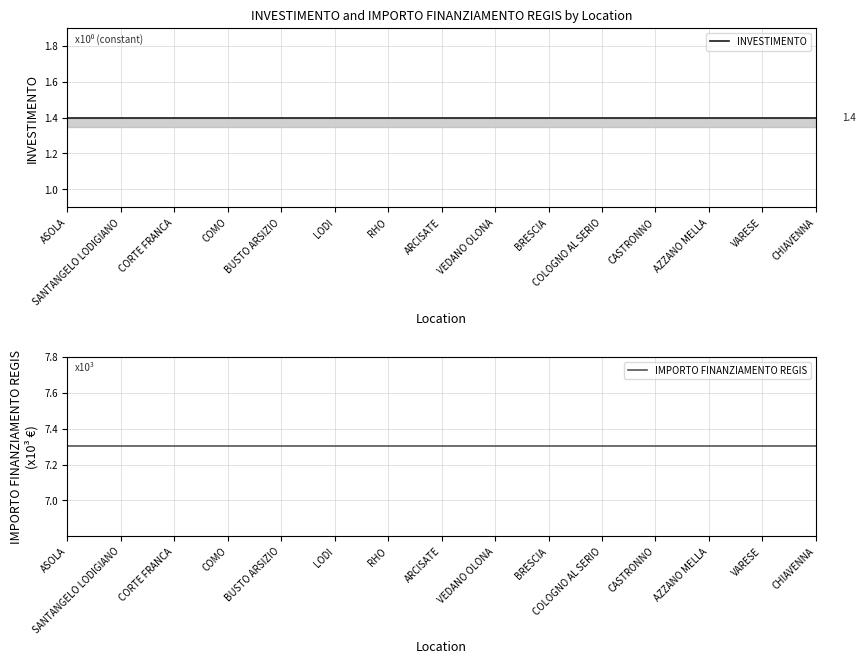

What is the approximate value of IMPORTO FINANZIAMENTO REGIS at COMO?

7.3